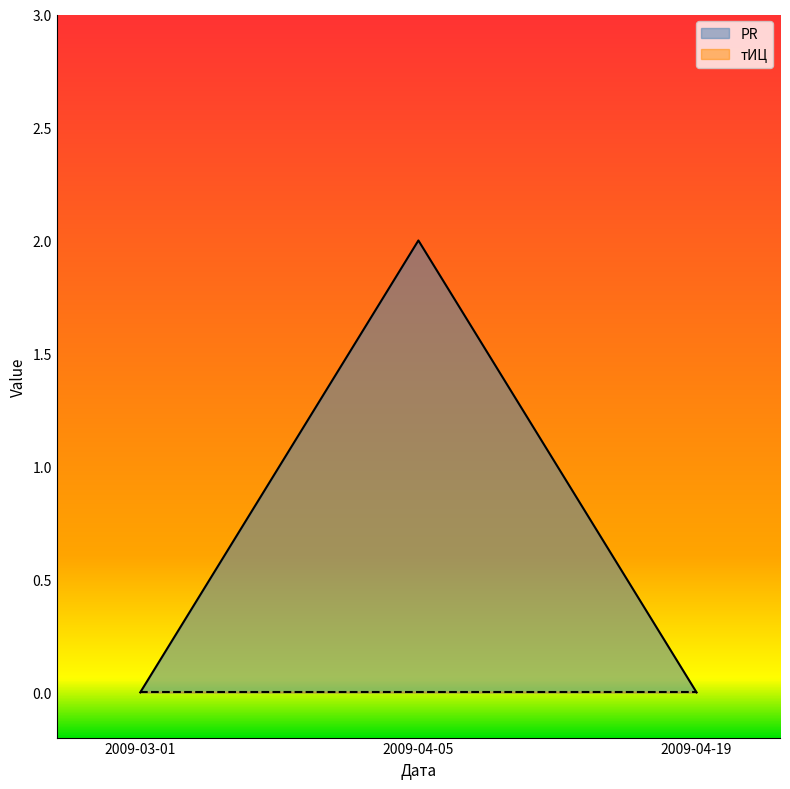

Reading left to right, extract all data points from this chart.

2009-03-01=0	2009-04-05=2	2009-04-19=0